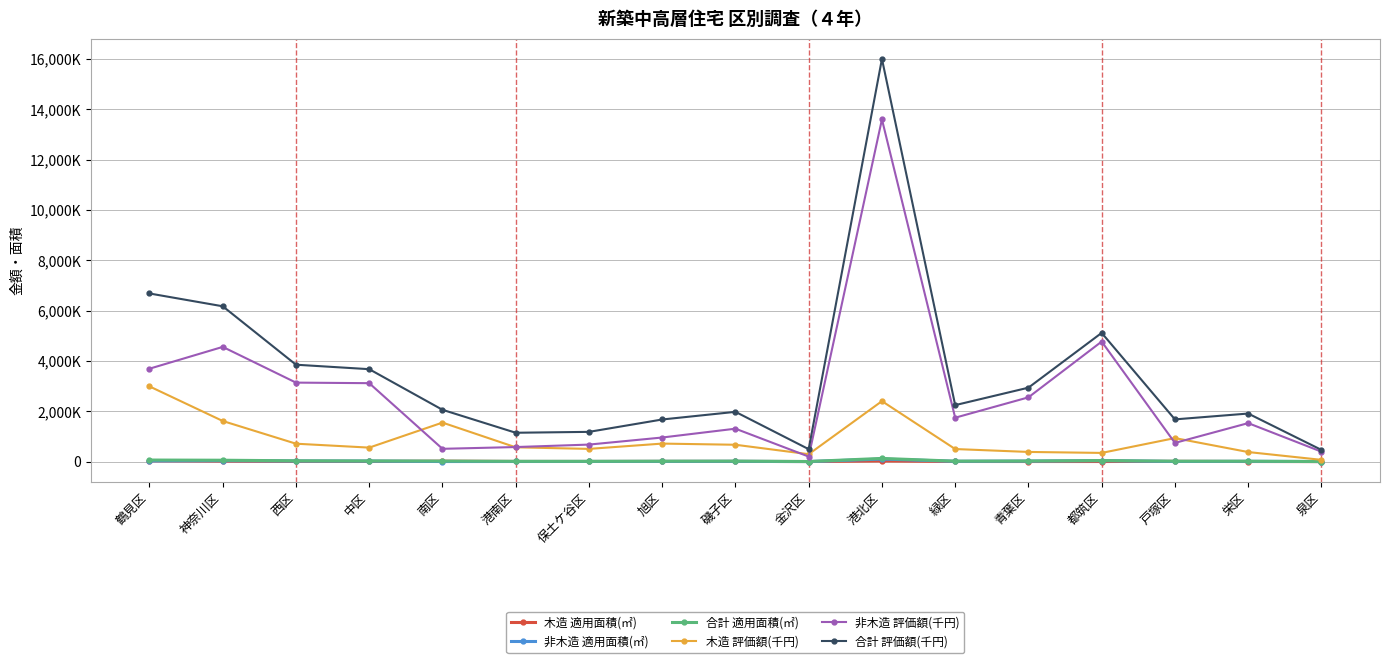

True or false: 合計 適用面積(㎡) and 合計 評価額(千円) cross at least once.

False